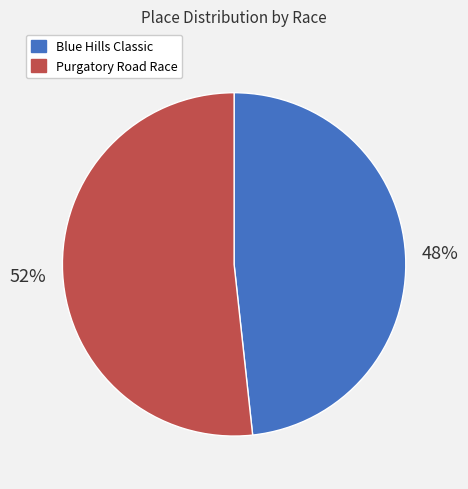

Which has a higher value, Blue Hills Classic or Purgatory Road Race?

Purgatory Road Race